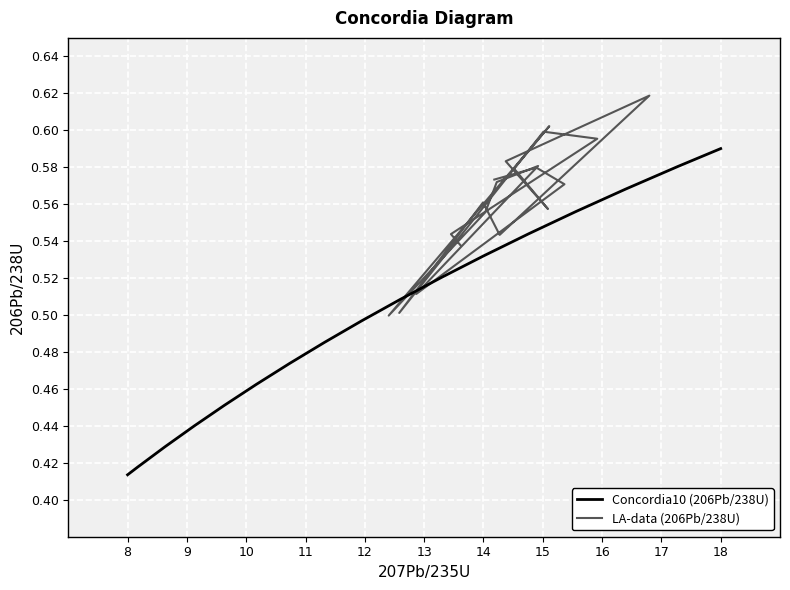

What is the smallest value displayed?

0.4